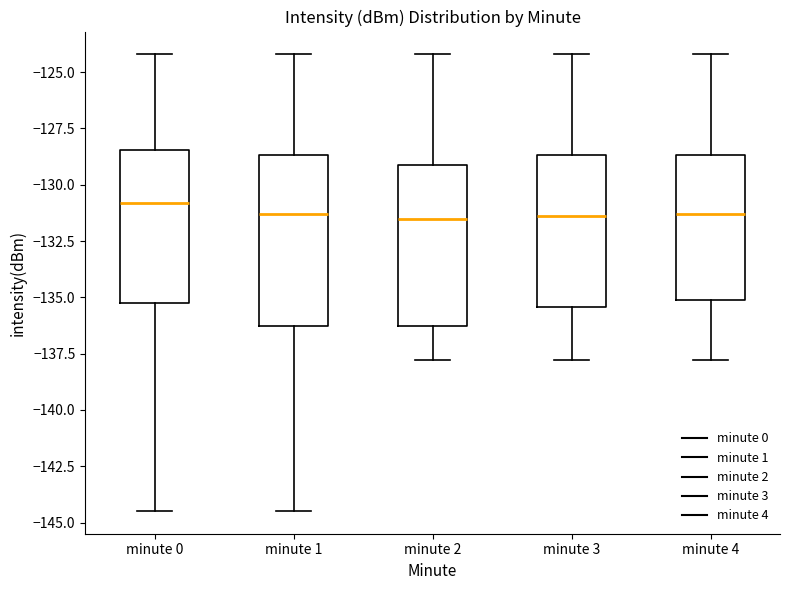

Where does the lower whisker of the box for minute 3 end on the y-axis? The values are not printed on the chart, so give them approximately, as read against the axis.

-138.0